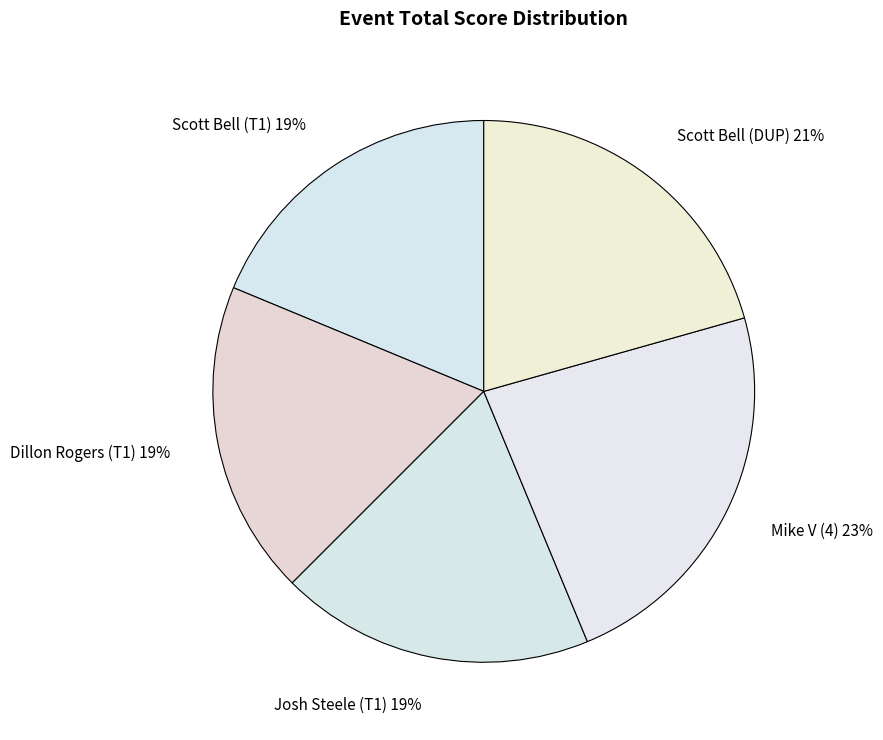

To the nearest percent, what is the average slice percentage?

20%